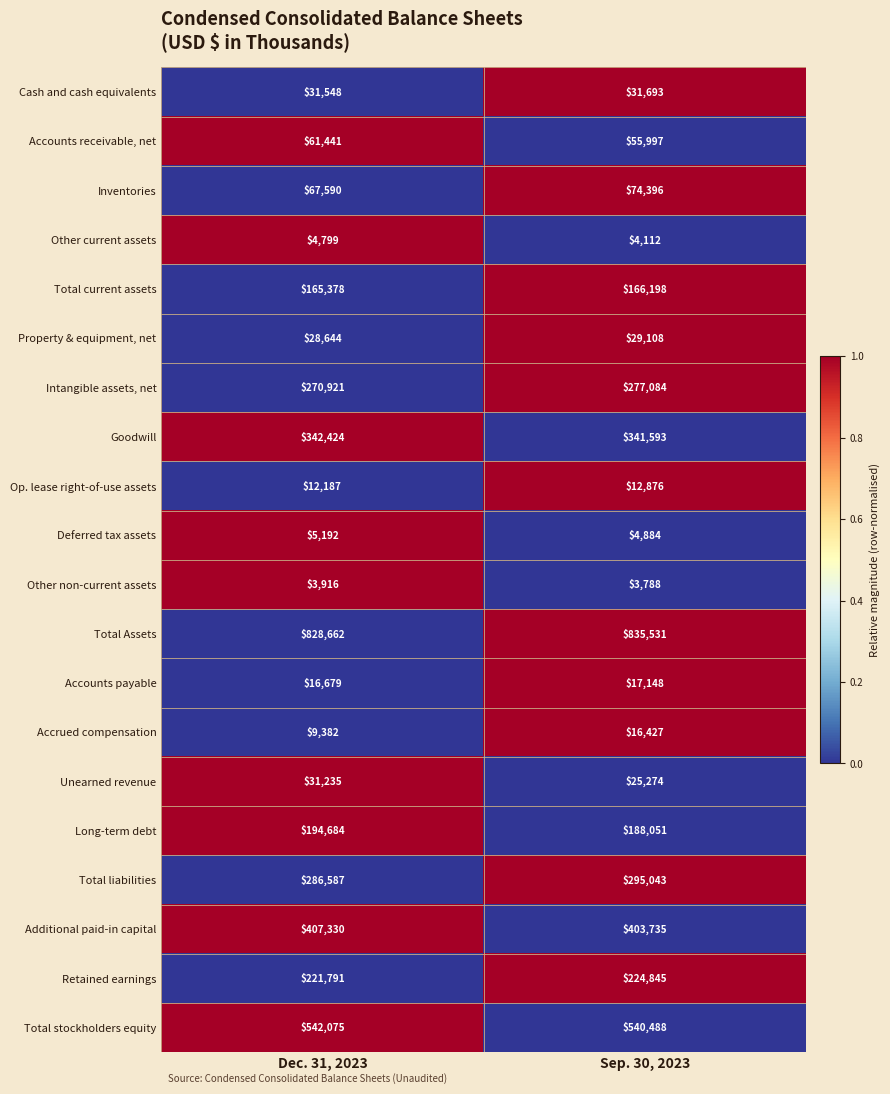

True or false: Op. lease right-of-use assets has a value of 5531 at Sep. 30, 2023.

False